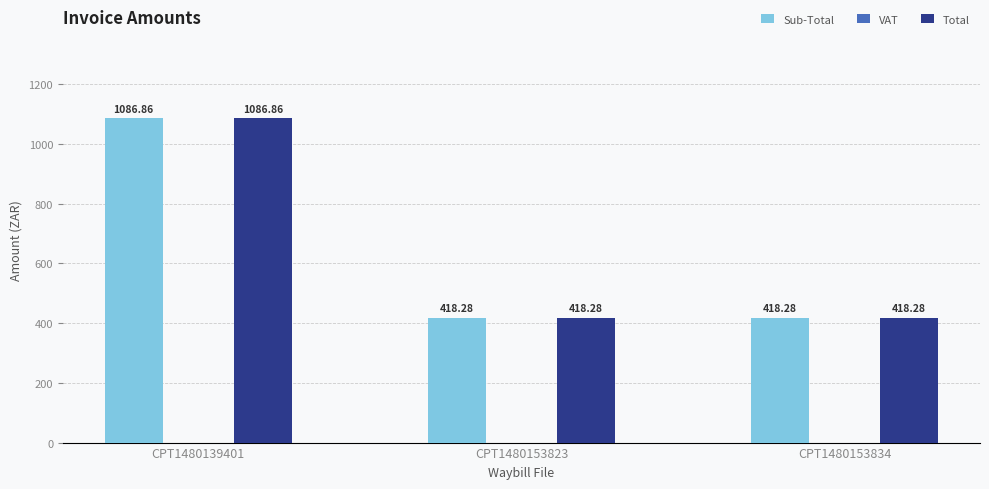

What is the approximate value of Total at CPT1480139401?

1086.9